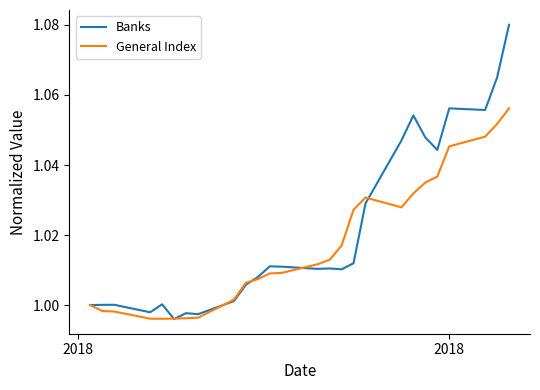

List the series in order of their peak value, lowest first.

General Index, Banks